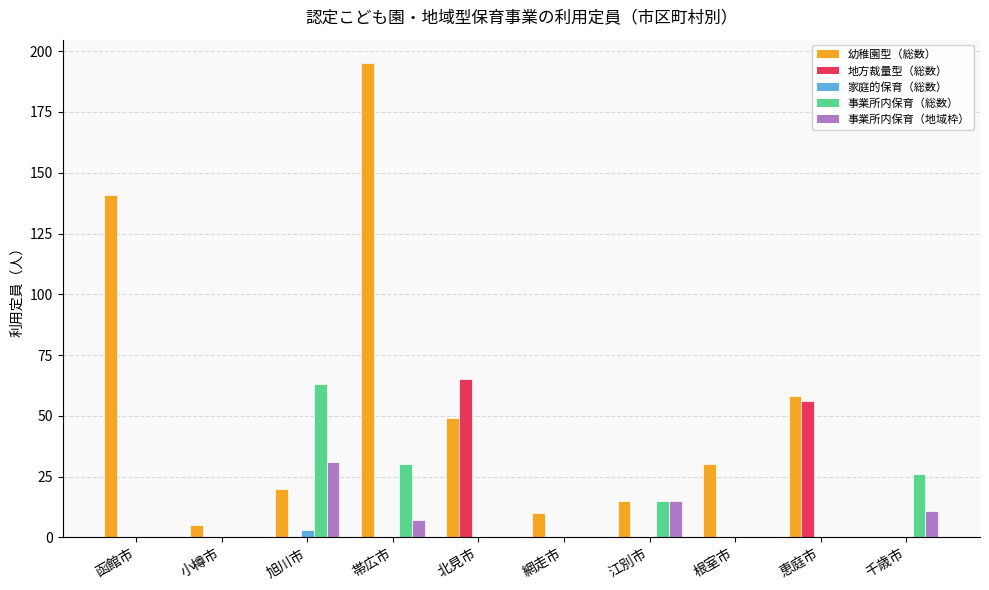

The value of 家庭的保育（総数） at 網走市 is 0. True or false?

True